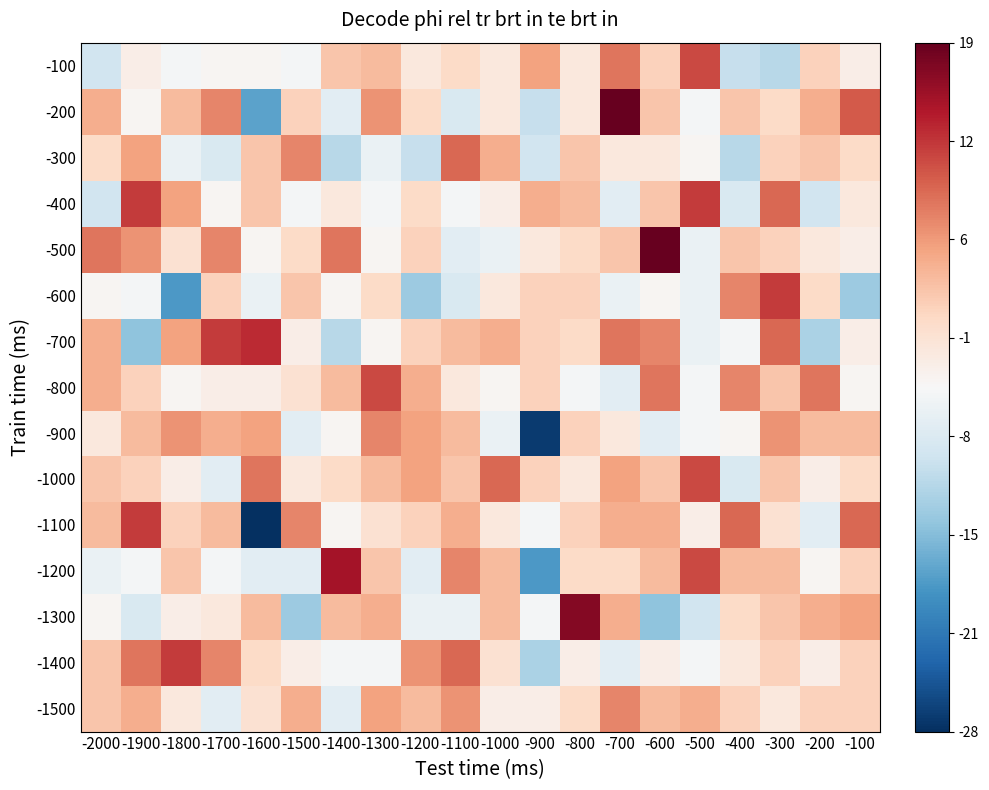

What is the greatest value displayed?

19